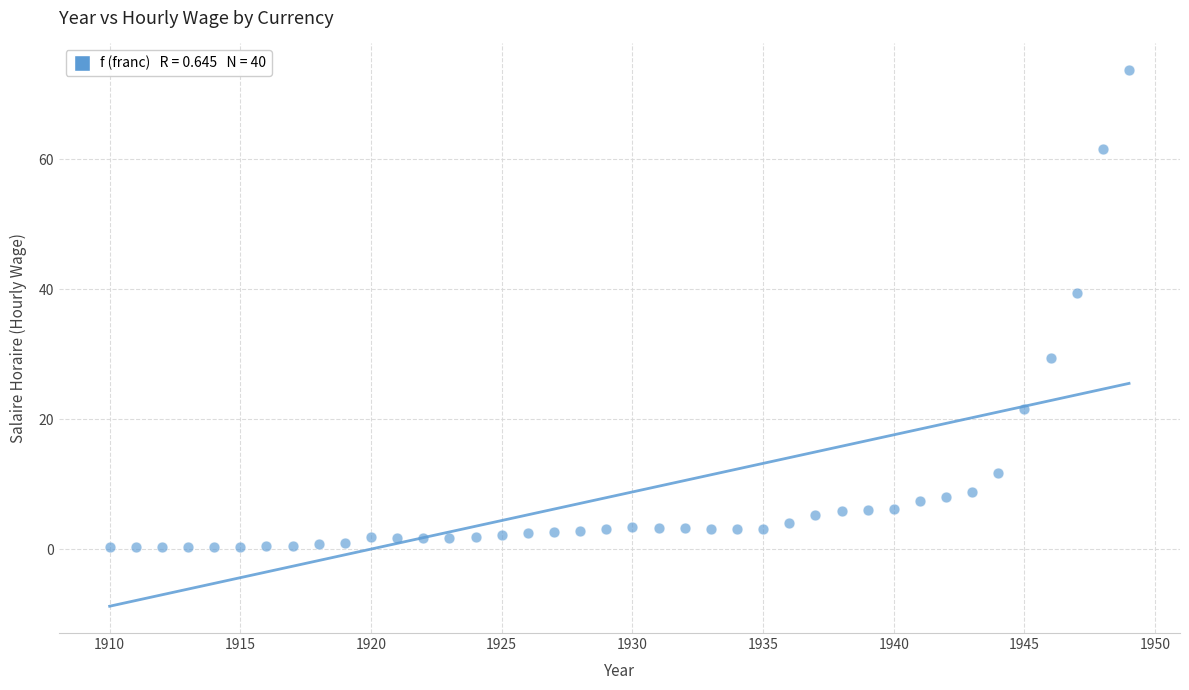

What Y value in the scatter plot is closest to 37?

39.3